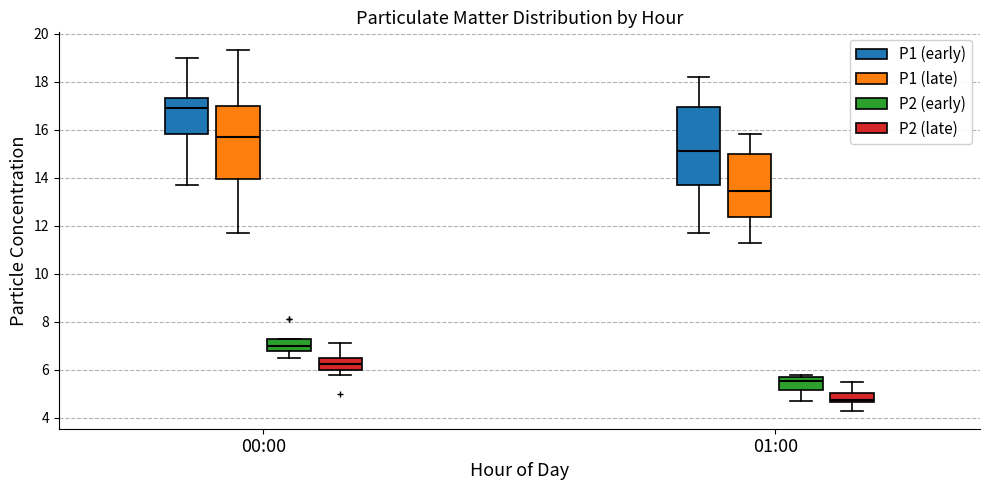

Which box is the tallest, from its lower edge to its upper edge?

01:00 (P1 (early))